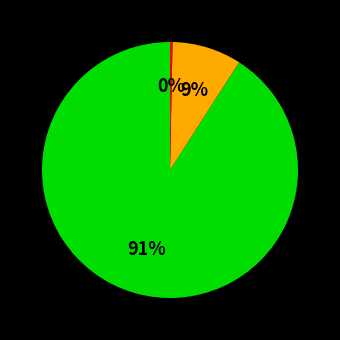

To the nearest percent, what is the average slice percentage?

33%